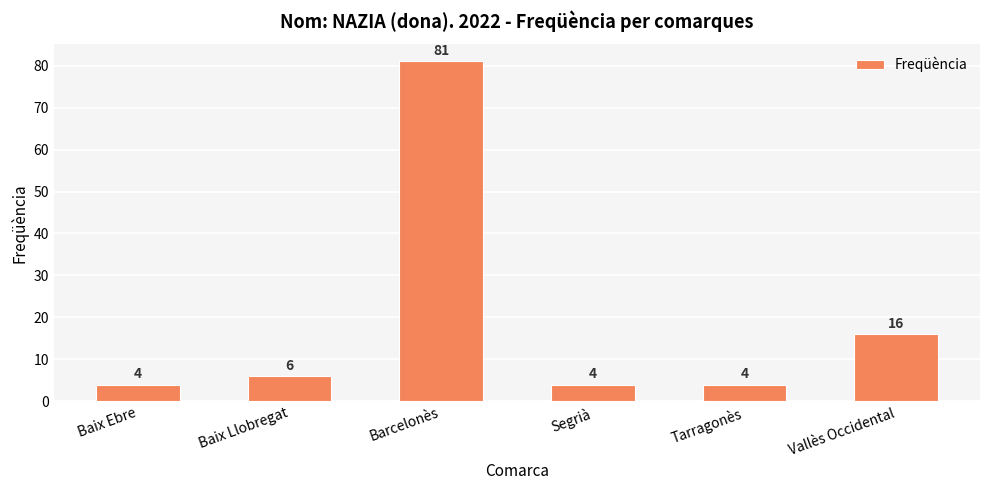

Reading left to right, extract all data points from this chart.

Baix Ebre=4	Baix Llobregat=6	Barcelonès=81	Segrià=4	Tarragonès=4	Vallès Occidental=16